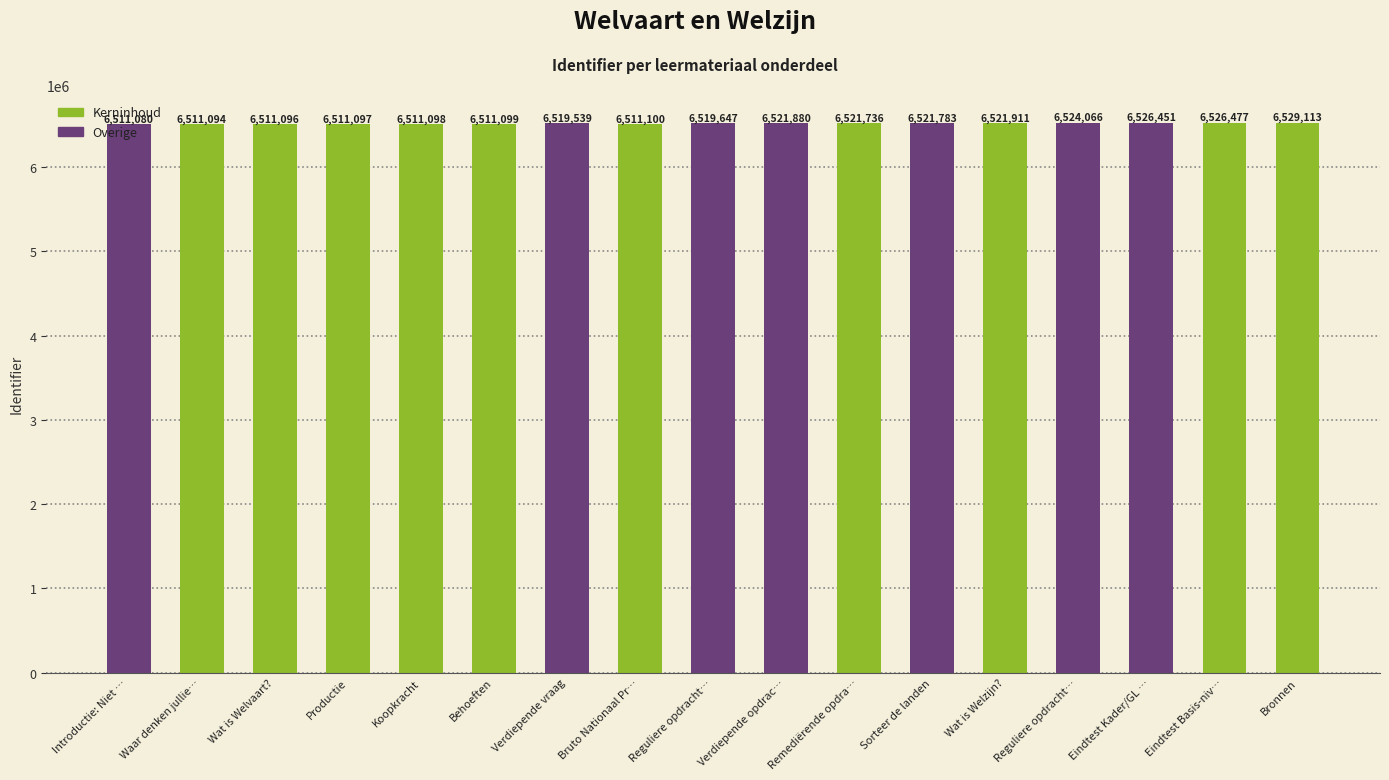

What is the smallest value displayed?

6511080